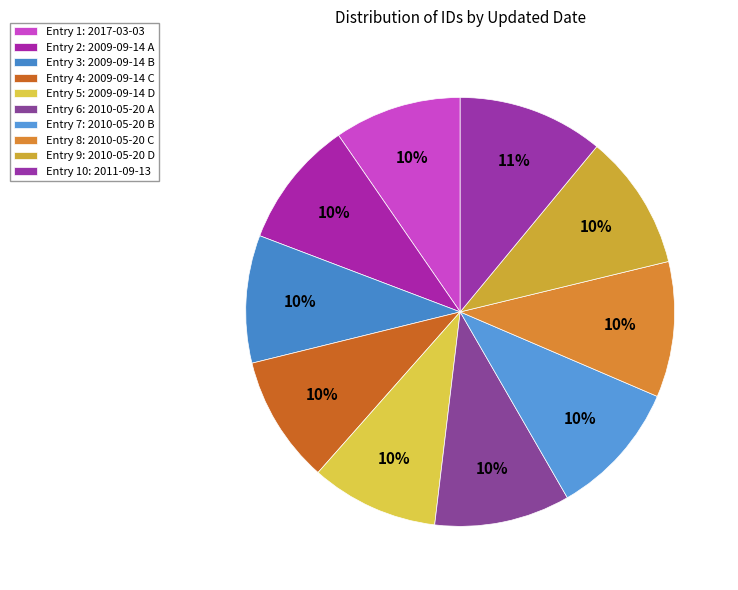

Count the number of slices in the pie.

10